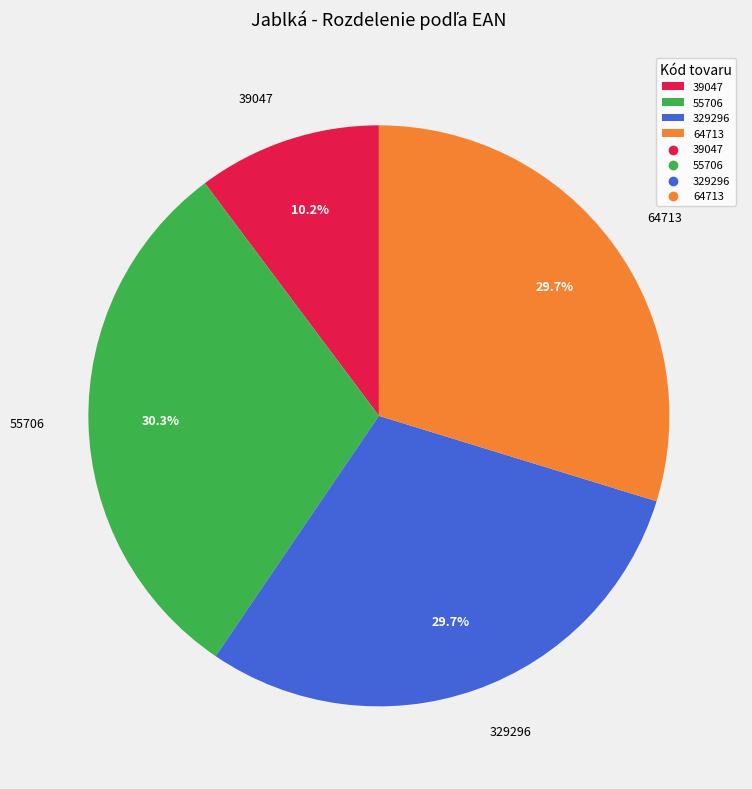

To the nearest percent, what portion does 329296 represent?

30%